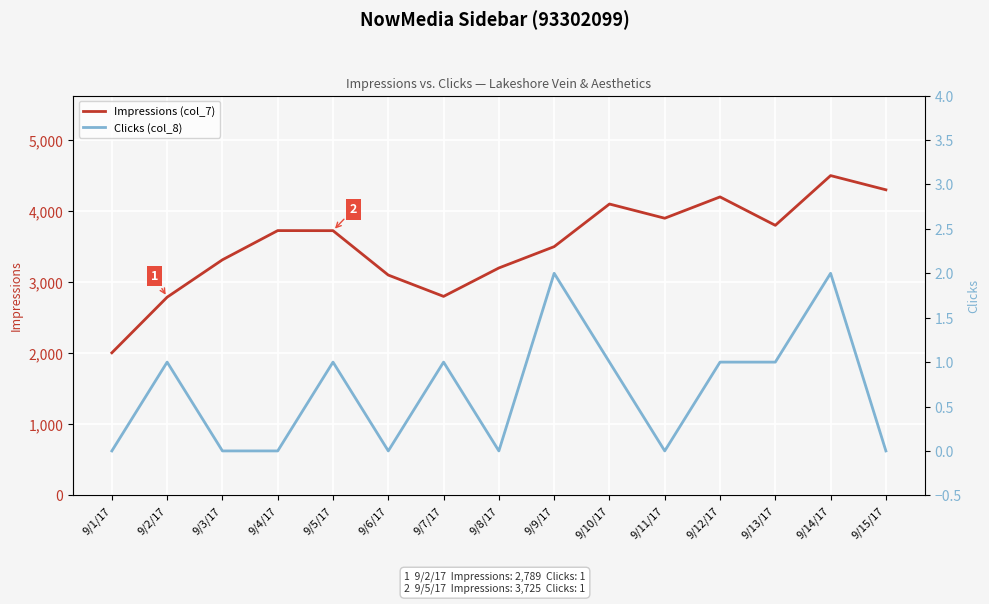

Where is the first local maximum for Clicks (col_8)?

9/2/17